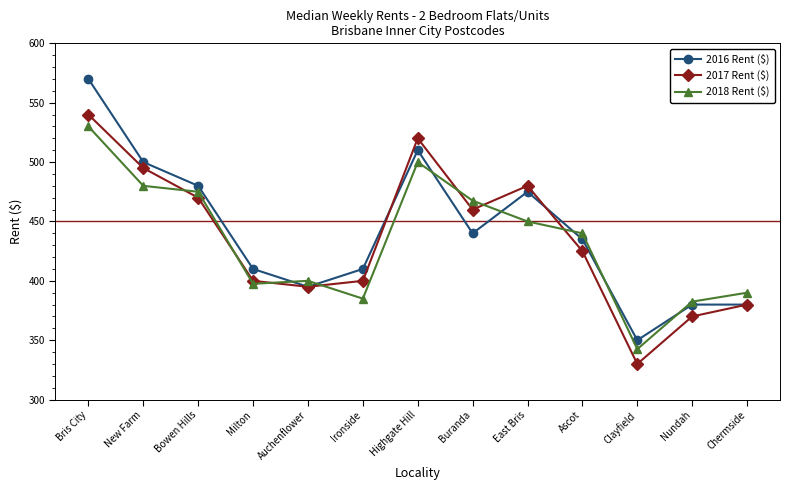

At which label does 2016 Rent ($) reach its minimum?

Clayfield